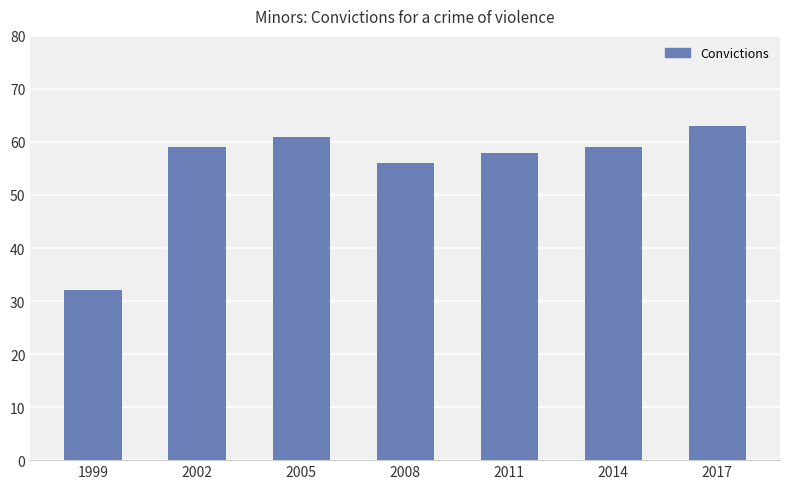

What is the value of the 4th bar from the left?

56